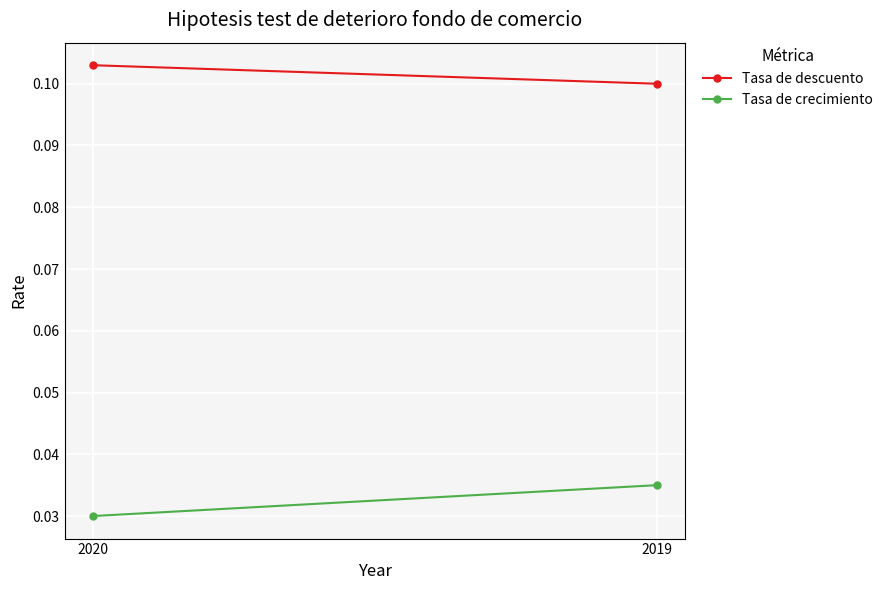

How many lines are shown in the chart?

2